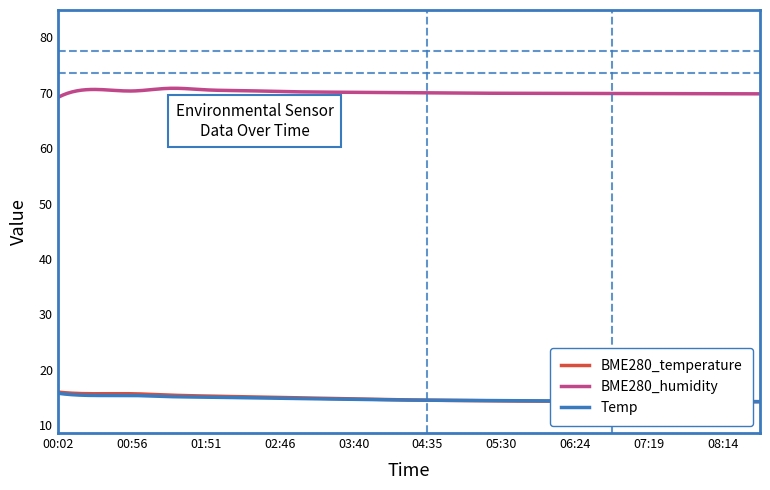

What is the minimum value shown in the chart?

14.3